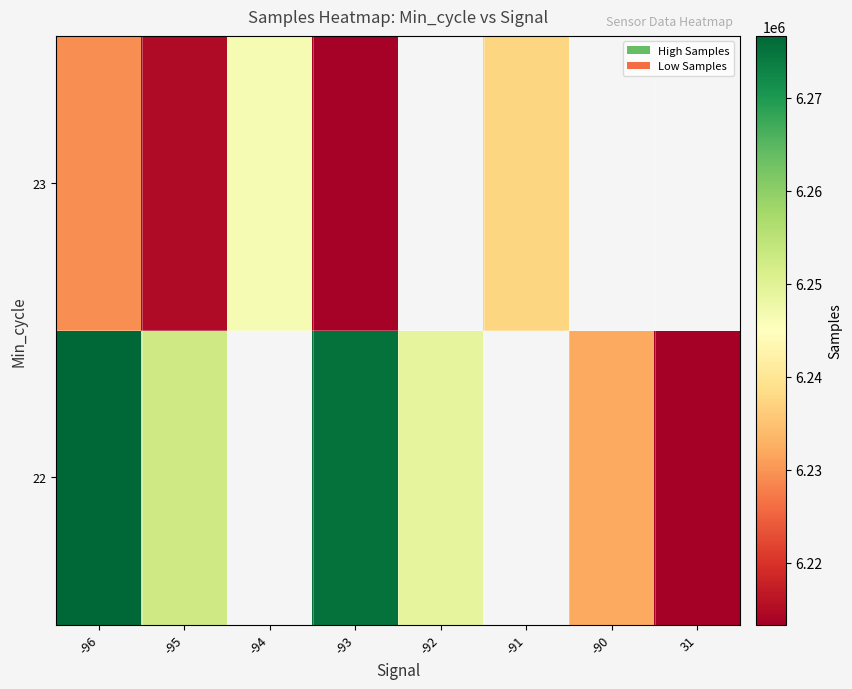

At which label is 22 closest to 6244984?

-92